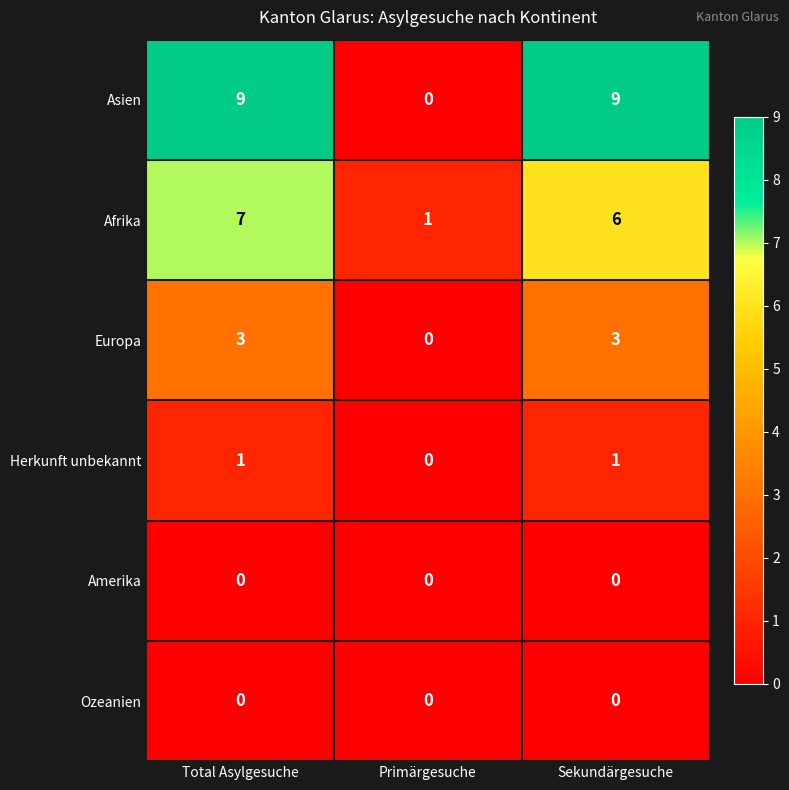

At which category is the sum across all series the highest?

Total Asylgesuche